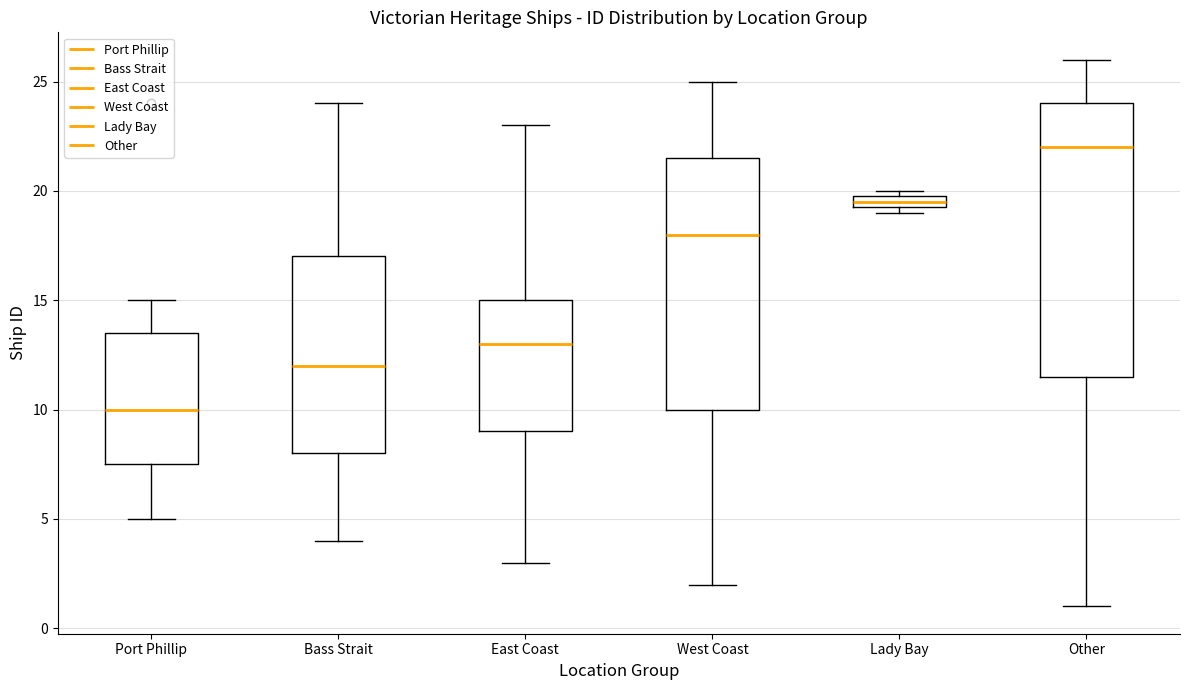

Where does the median line of the box for Bass Strait sit on the y-axis? The values are not printed on the chart, so give them approximately, as read against the axis.

12.0